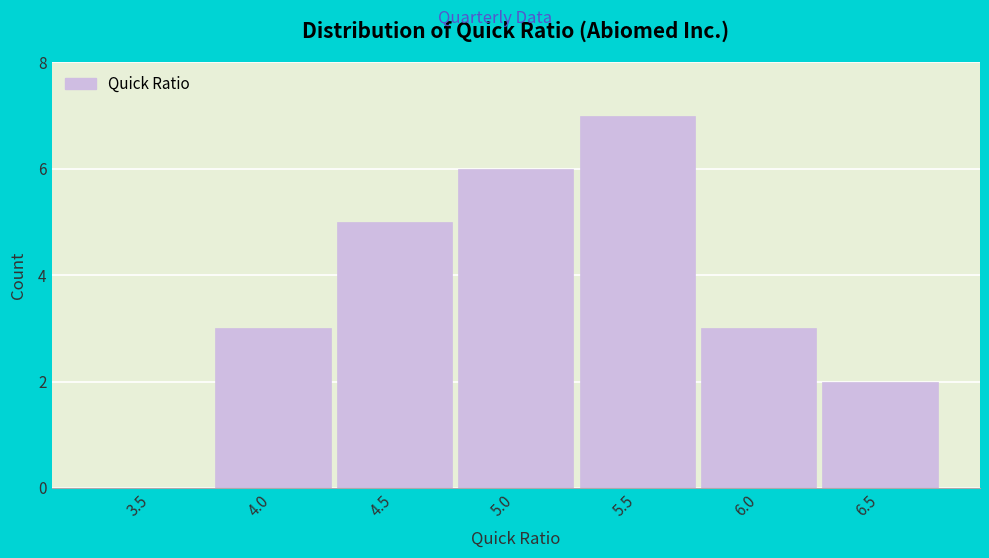

Reading left to right, what are all the values shown in this chart?

3.5=0	4.0=3	4.5=5	5.0=6	5.5=7	6.0=3	6.5=2